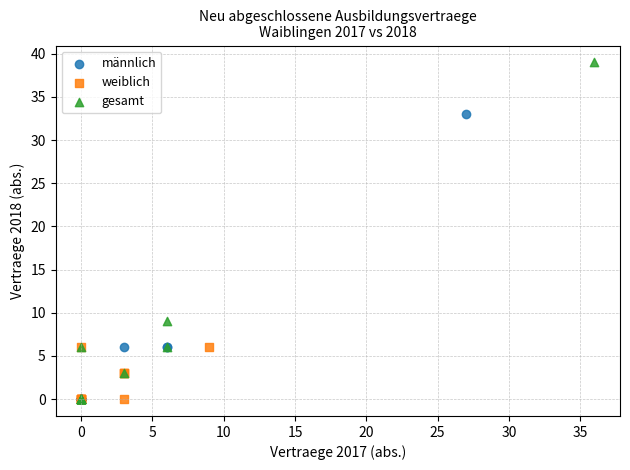

Which series reaches the maximum Y coordinate?

gesamt